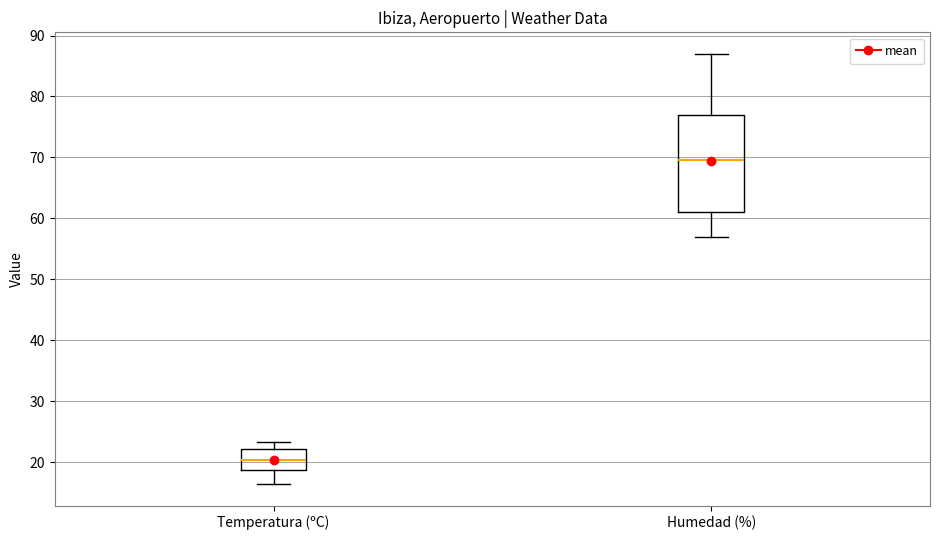

Reading left to right, transcribe this box plot: for each box, give where its median line is, the range the box spans, and where its two whiskers end, as read against the y-axis. The values are not printed on the chart, so give them approximately, as read against the axis.

Temperatura (ºC): median 20, box 19 to 22, whiskers 16 to 23
Humedad (%): median 70, box 61 to 77, whiskers 57 to 87